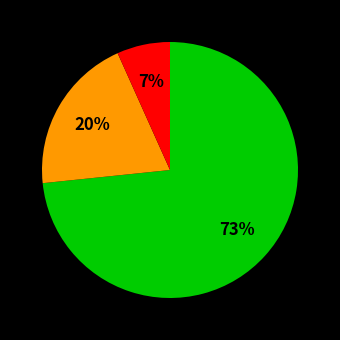

Is there a majority slice in this chart?

Yes